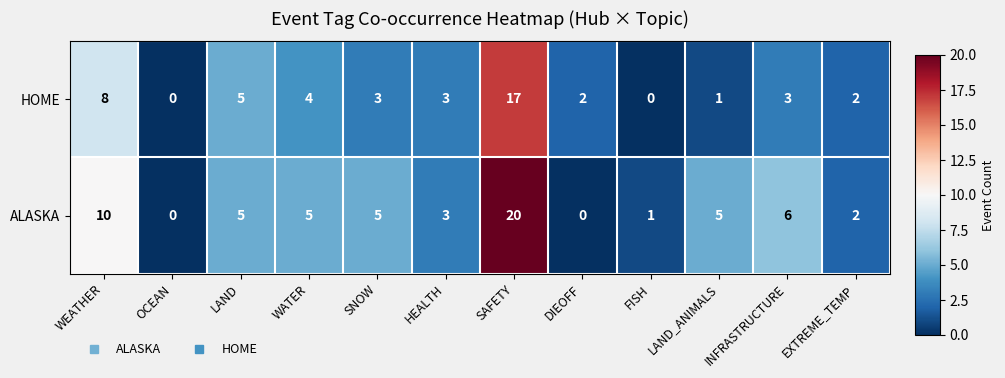

Which category has the highest value across all series?

SAFETY